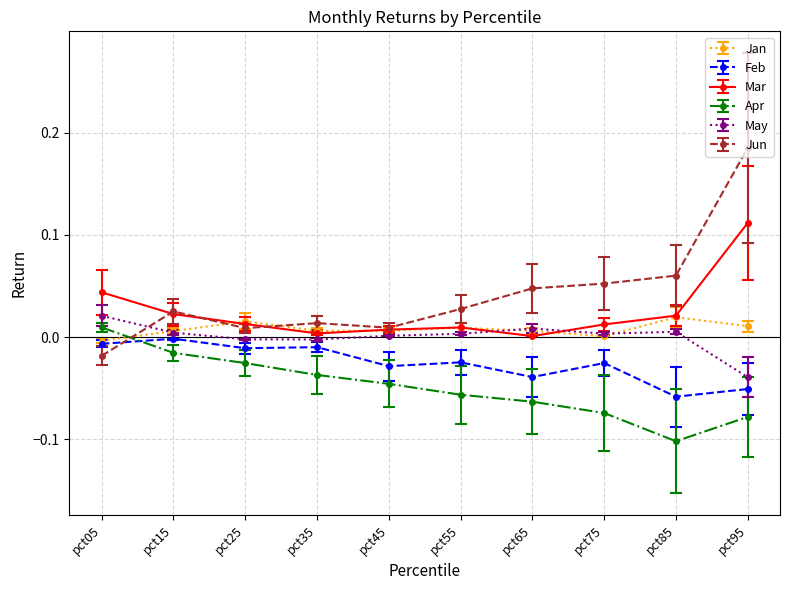

Where is the first local maximum for Feb?

pct15